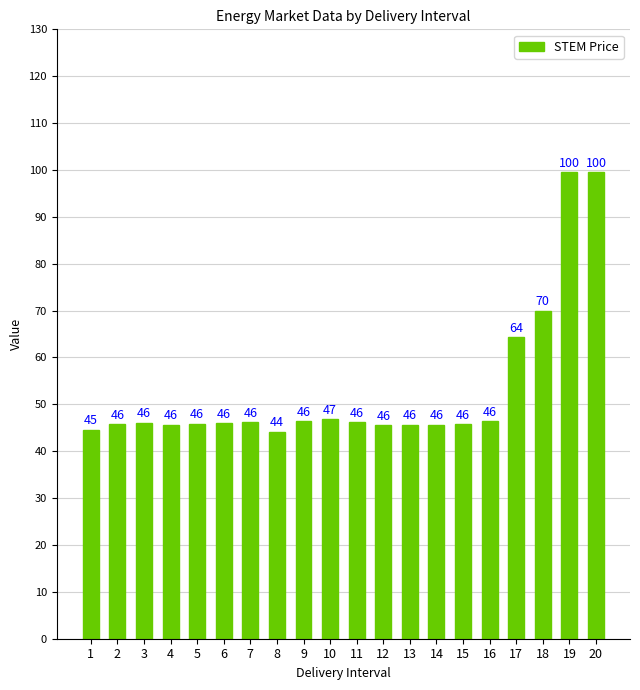

Count the number of categories in the chart.

20